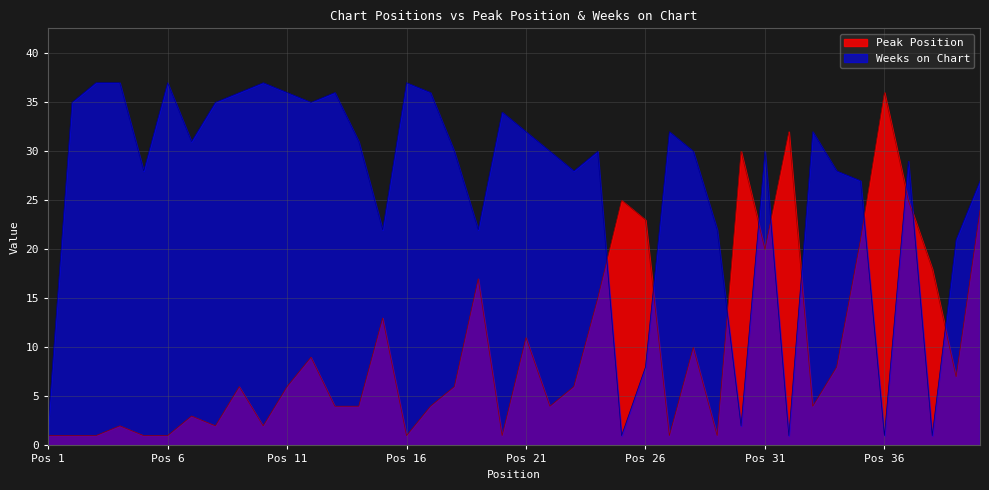

What is the difference between the maximum and minimum values in the Weeks on Chart series?

36